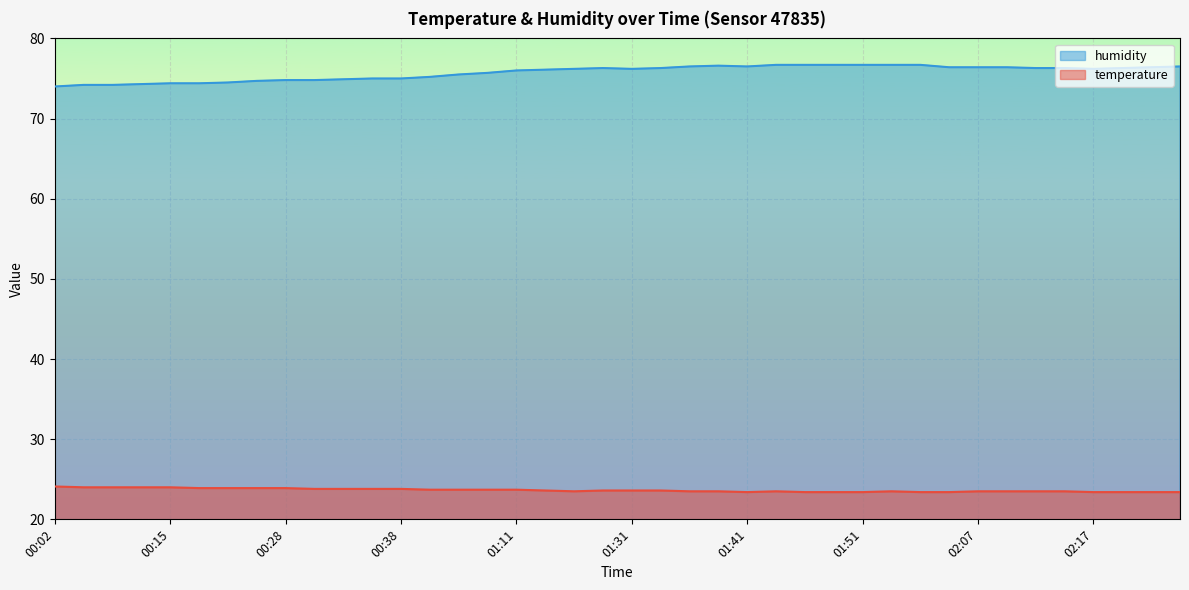

What is the spread (max minus min) of values at 02:15?

52.8